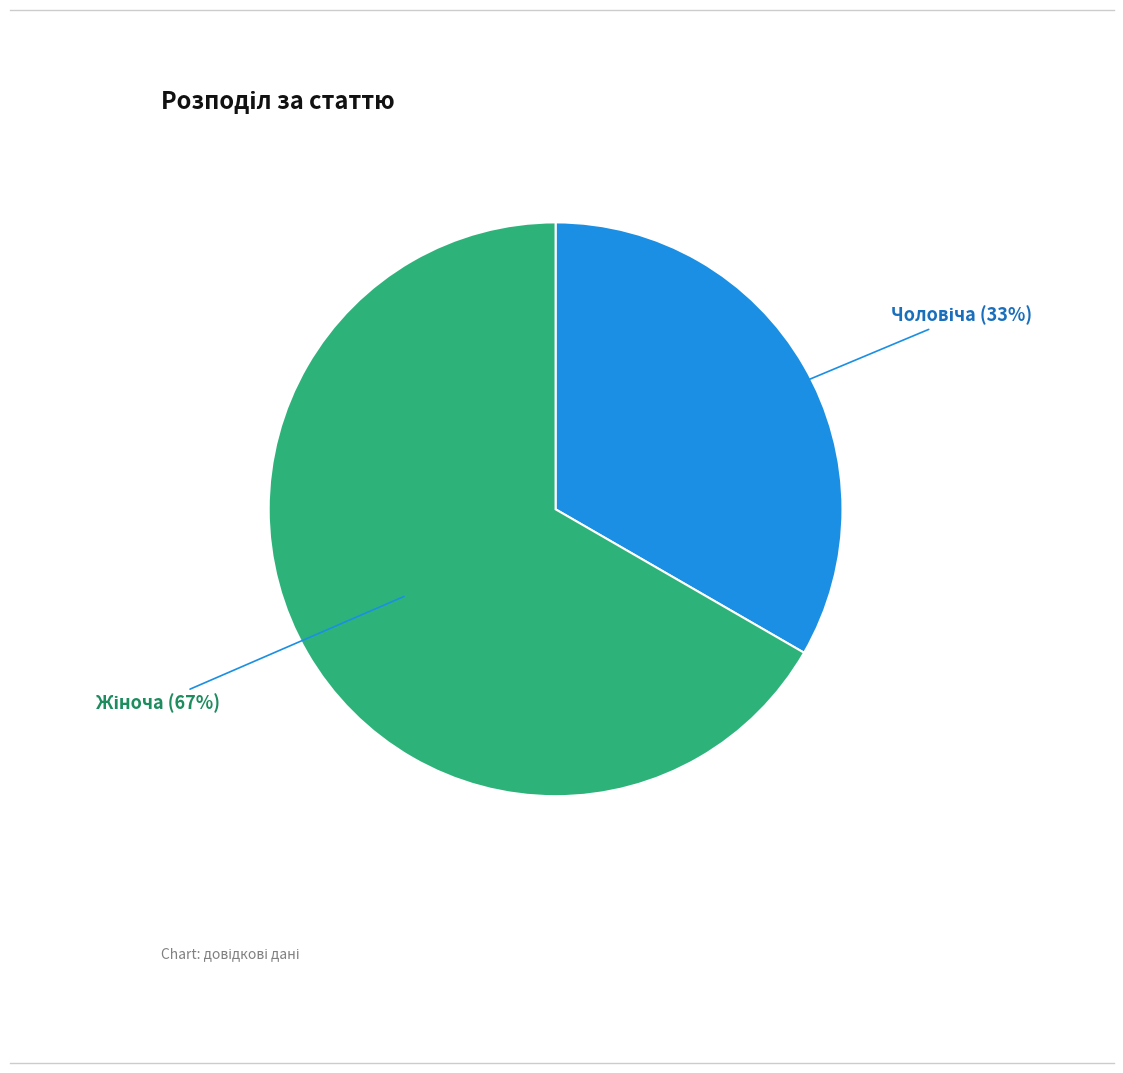

To the nearest percent, what is the average slice percentage?

50%